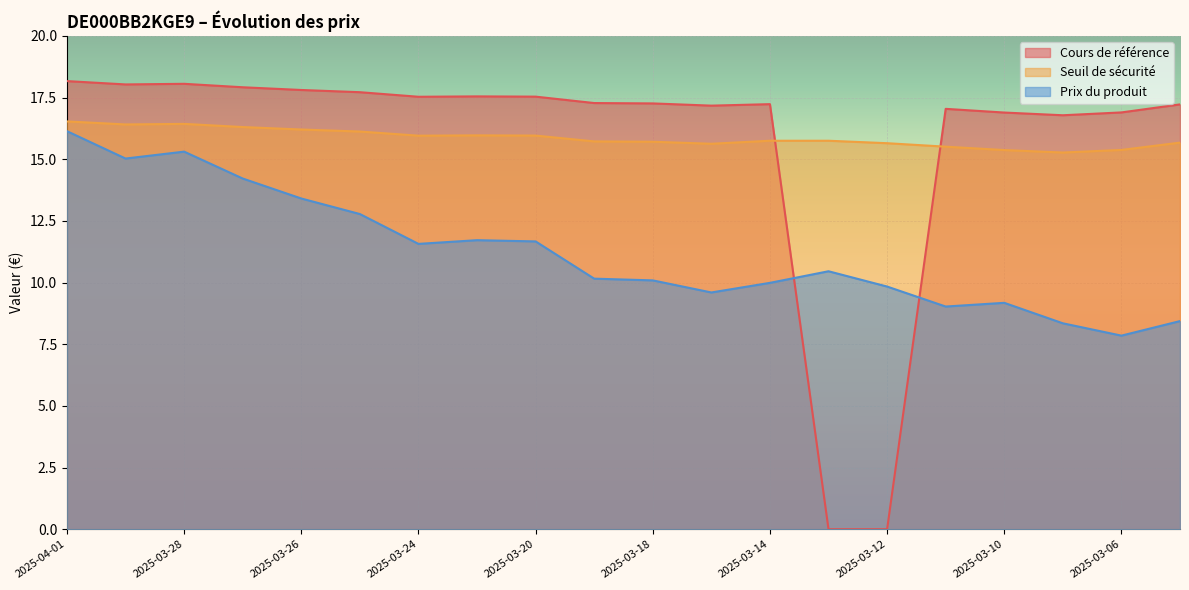

What is the highest value of the Cours de référence series?

18.2